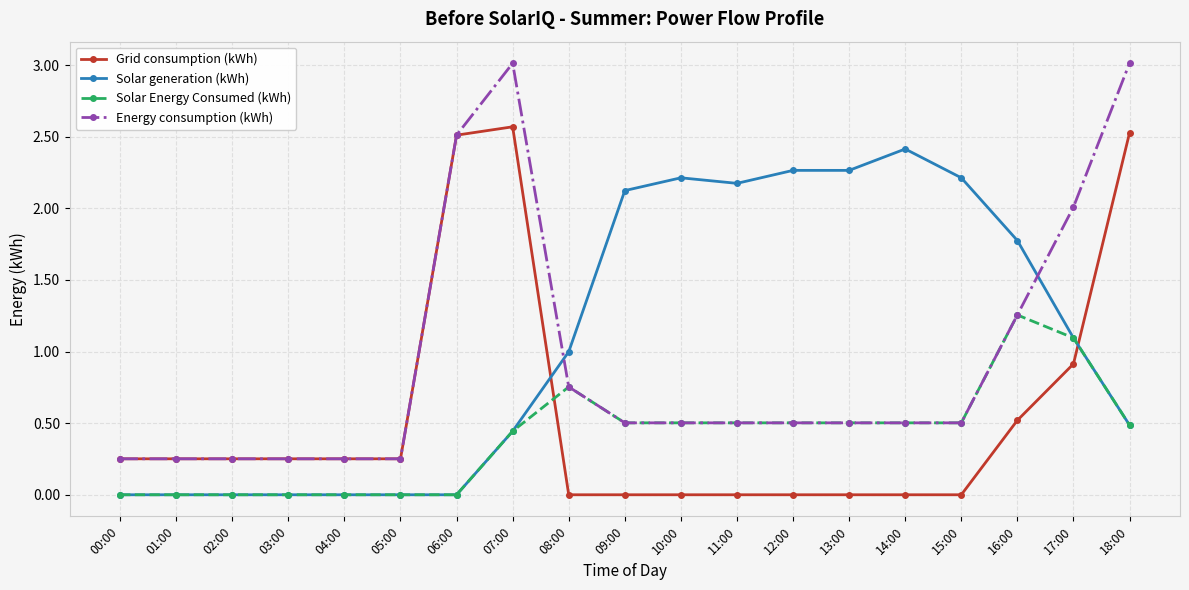

What is the total value across all series at 14:00?

3.4